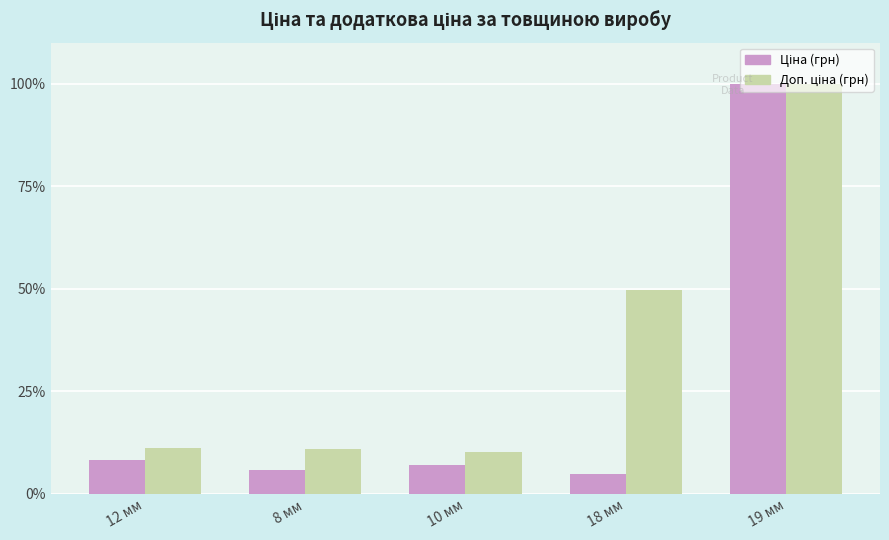

At which category is the sum across all series the highest?

19 мм